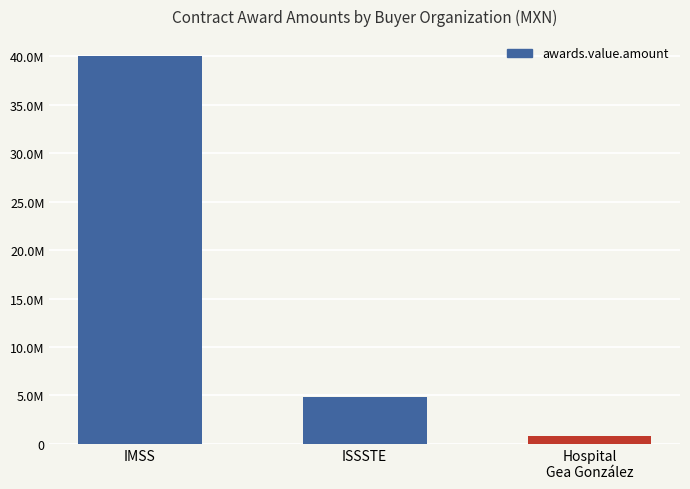

Does the chart contain any negative values?

No